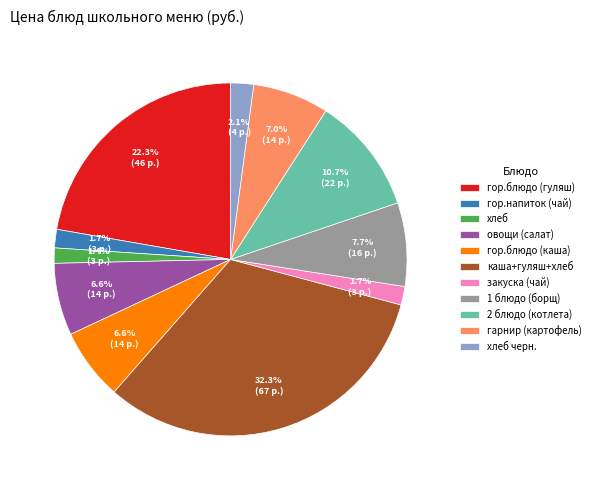

Approximately how many times larger is the value at хлеб черн. compared to 1 блюдо (борщ)?

0.3